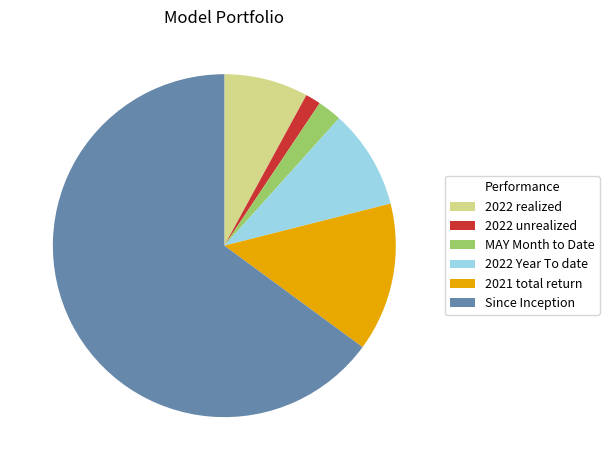

Rank the categories by value from highest to lowest.

Since Inception, 2021 total return, 2022 Year To date, 2022 realized, MAY Month to Date, 2022 unrealized